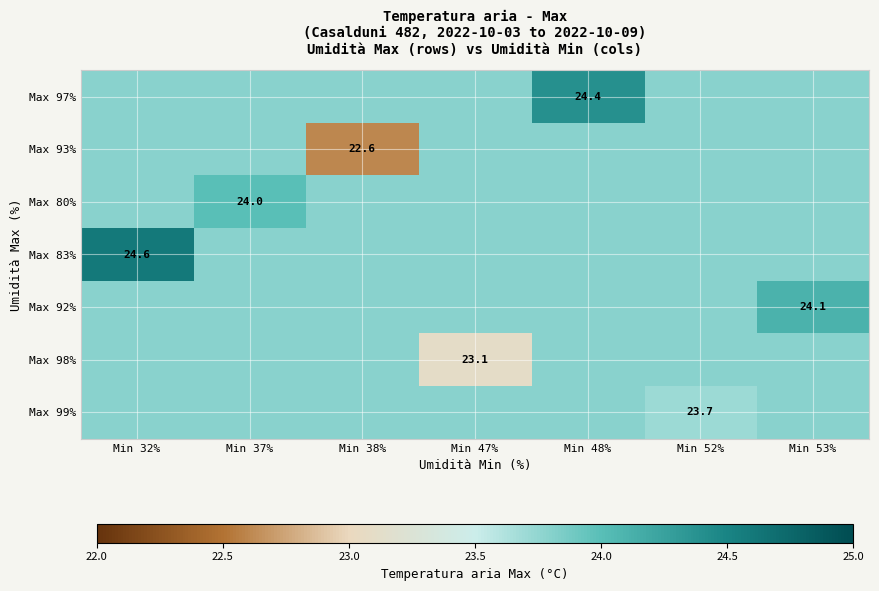

What is the spread (max minus min) of values at Min 38%?

1.2